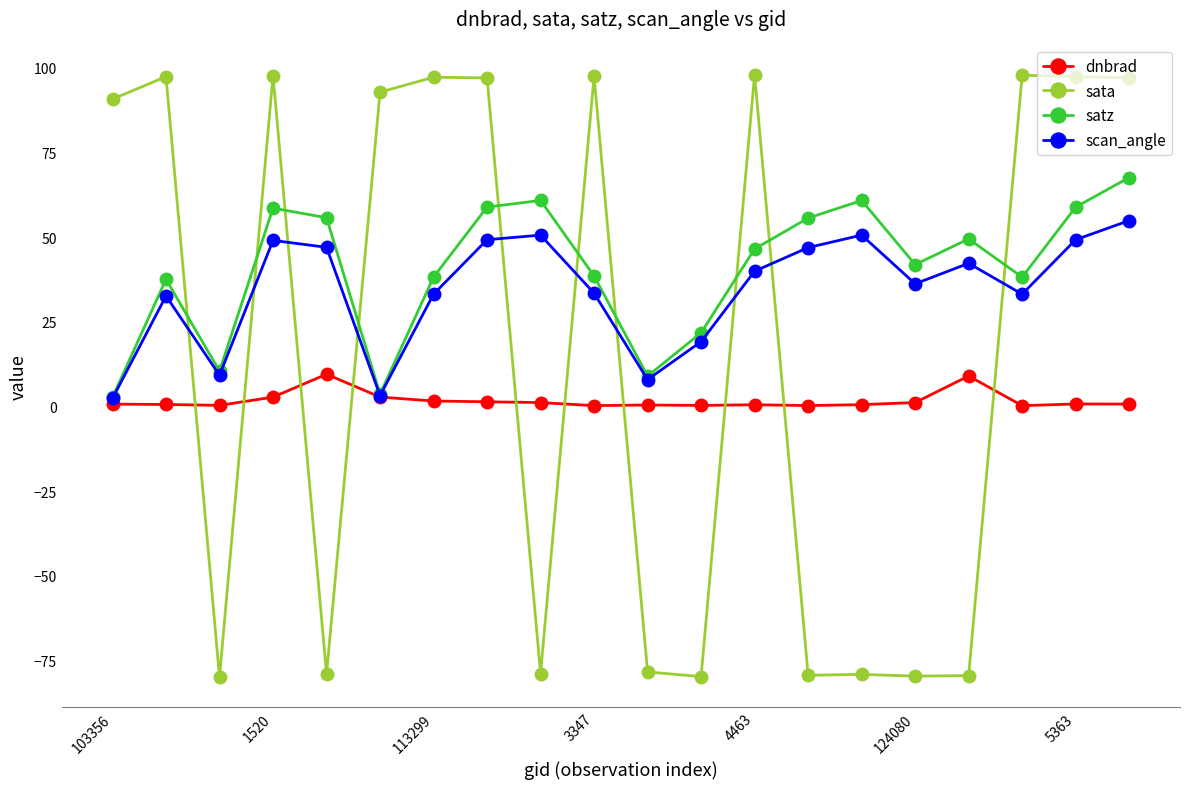

Which series ends up on top after the final intersection of scan_angle and sata?

sata